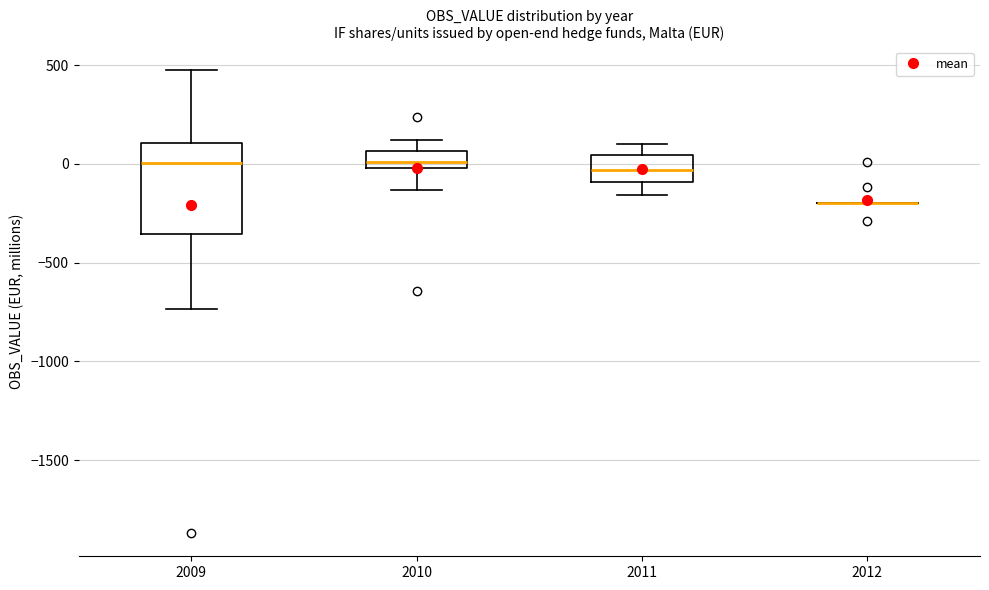

Which box is the tallest, from its lower edge to its upper edge?

2009